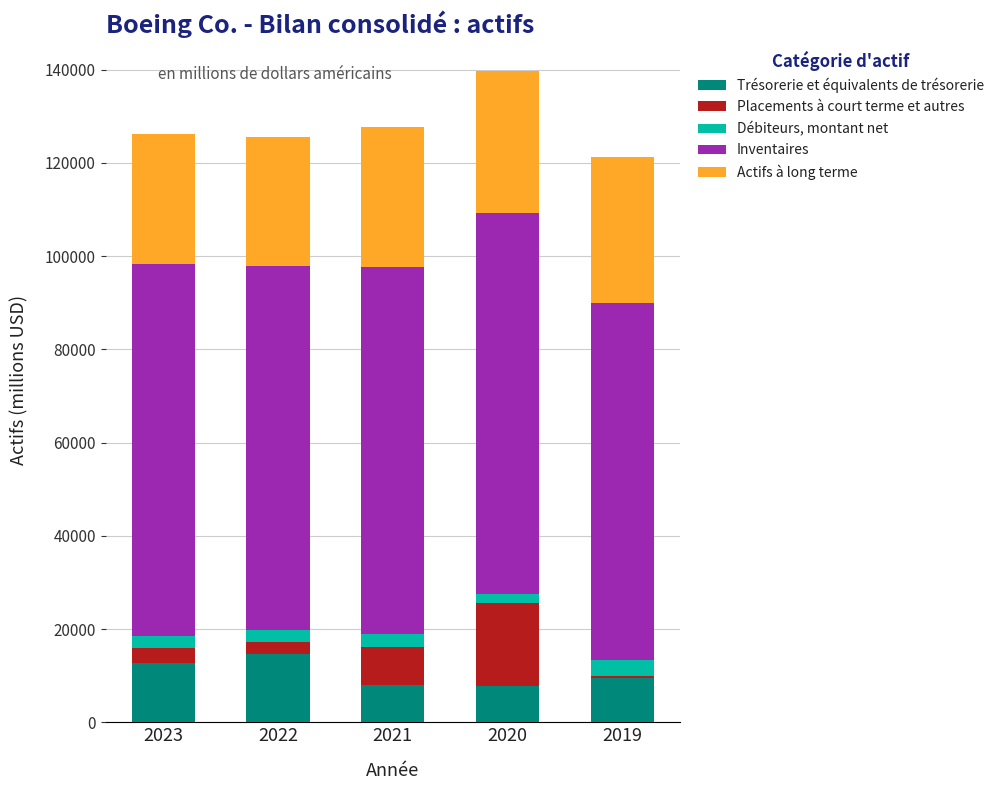

What is the highest value of the Trésorerie et équivalents de trésorerie series?

14614